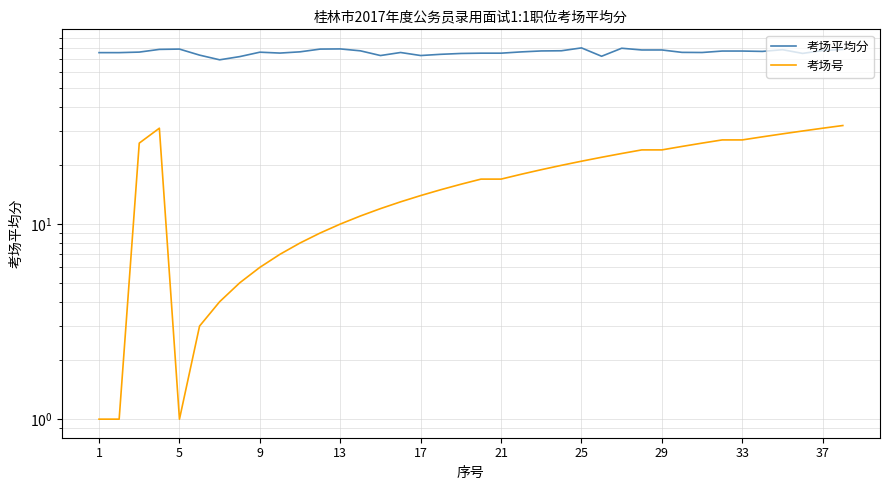

Which category has the lowest value across all series?

1